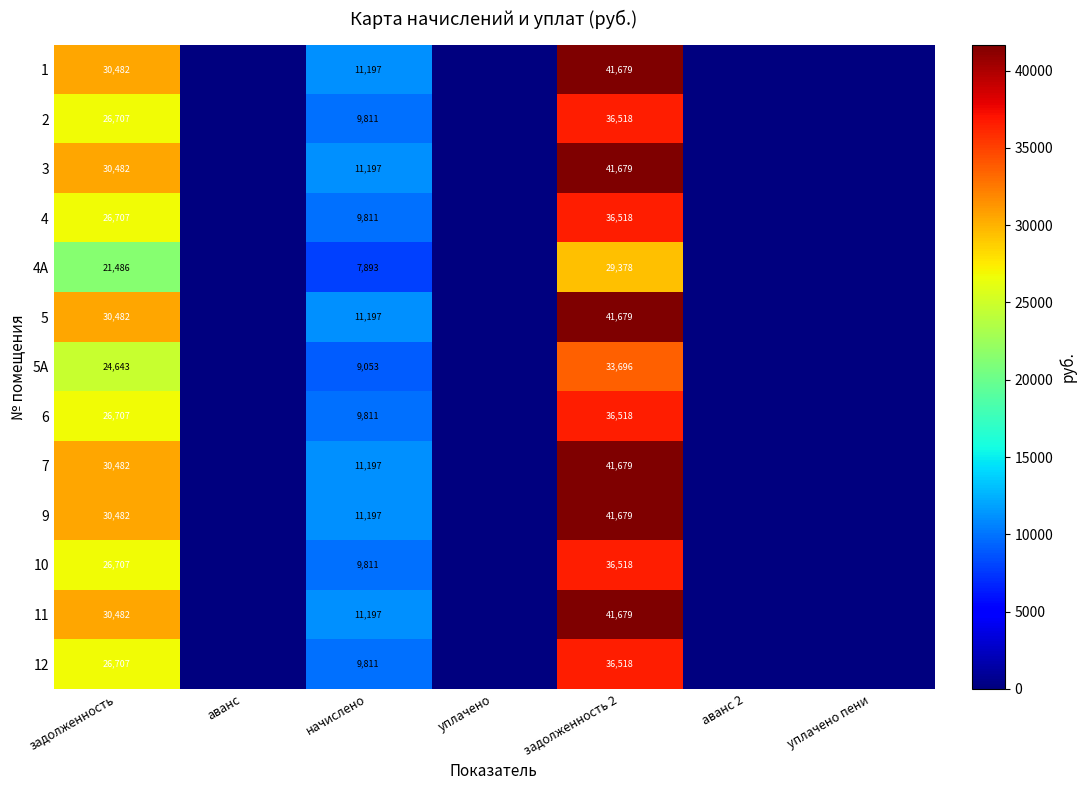

At which category is the sum across all series the highest?

задолженность 2